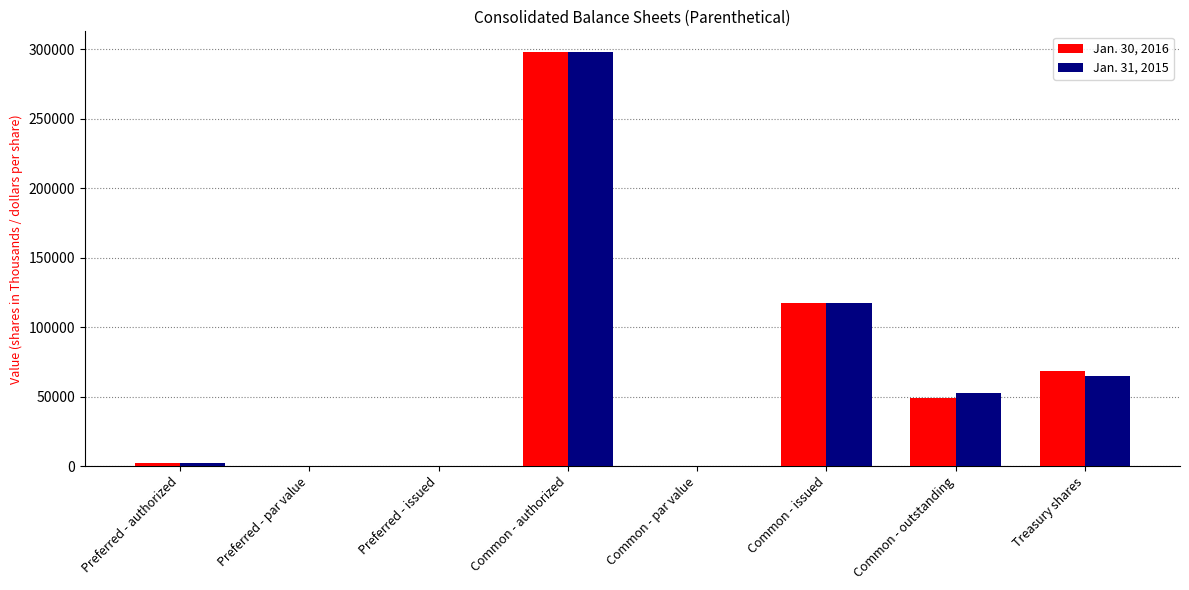

Are the bars grouped side by side (vs. stacked)?

Yes